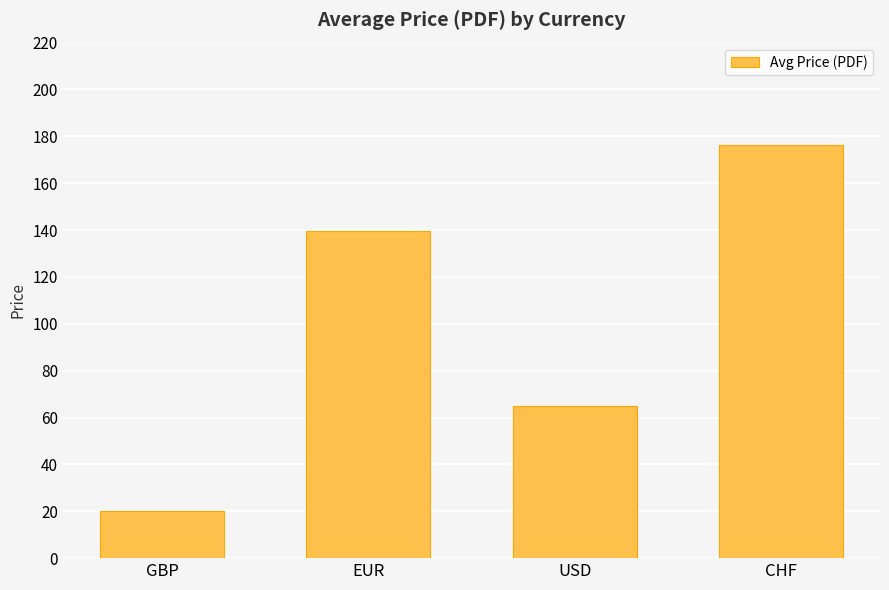

Does the chart contain any negative values?

No